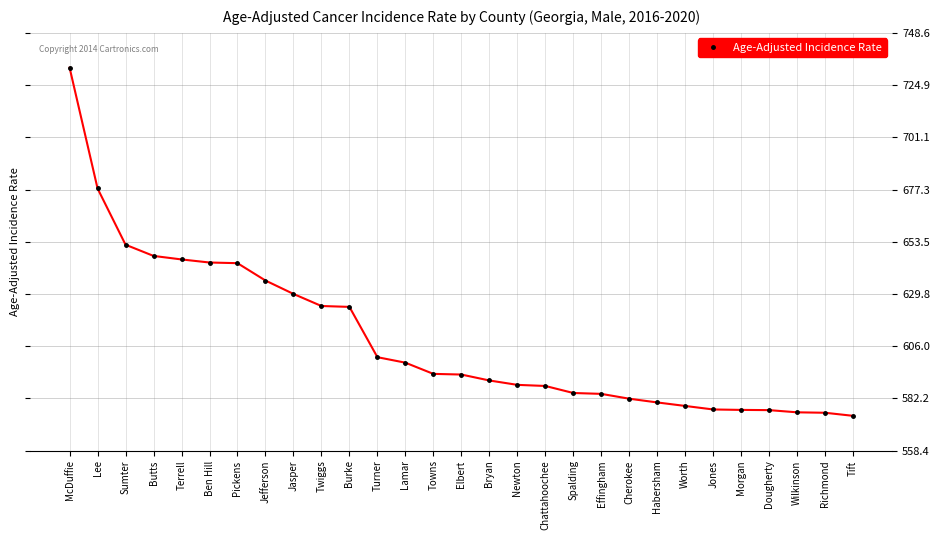

What value does the data have at Morgan?

577.0